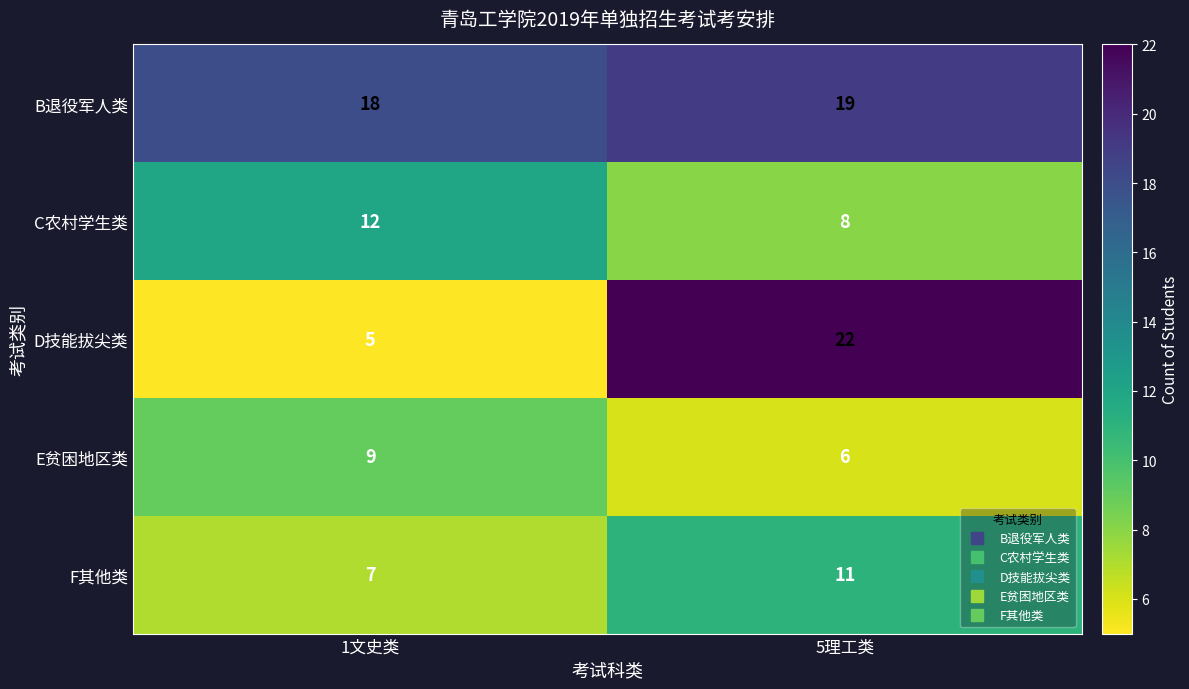

What is the maximum value shown in the chart?

22